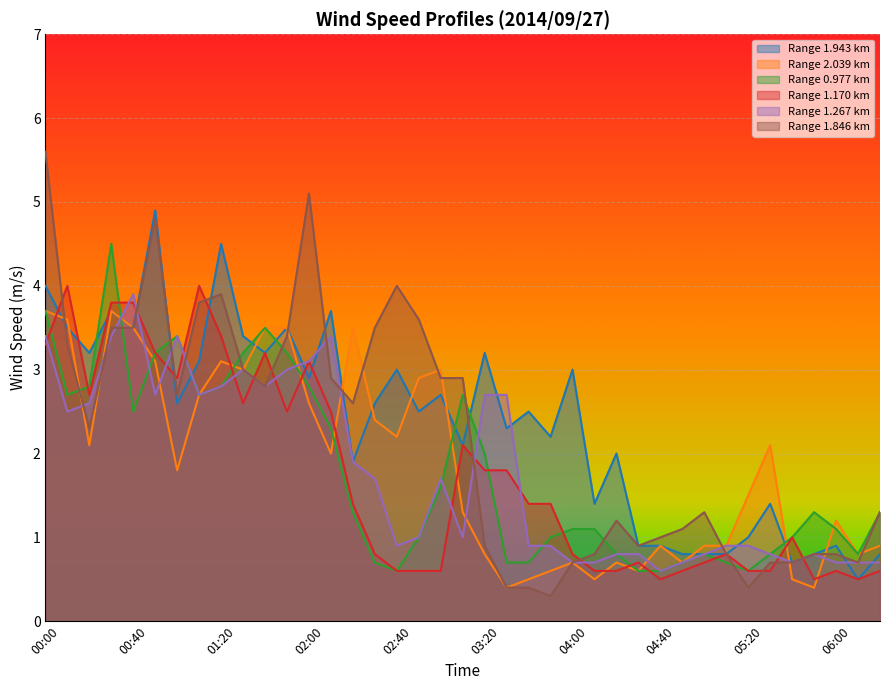

What are all the series names shown in the legend?

Range 1.943 km, Range 2.039 km, Range 0.977 km, Range 1.170 km, Range 1.267 km, Range 1.846 km